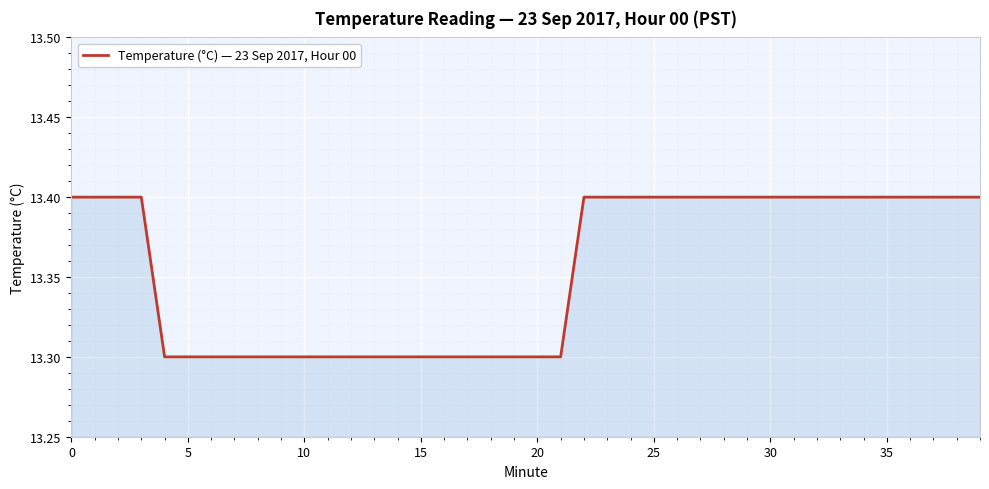

What is the smallest value displayed?

13.3